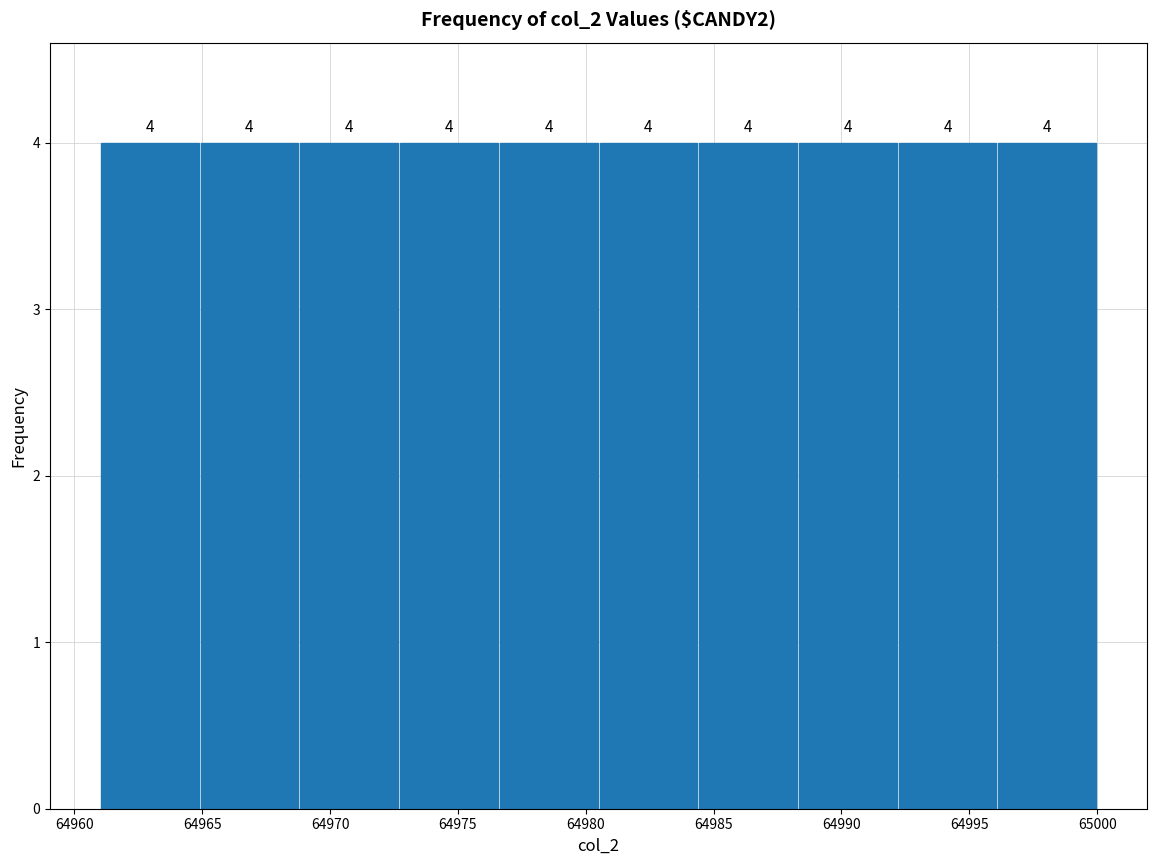

Reading left to right, transcribe this chart: for each bar, give the range it covers on the x-axis and its height. The bar edges are not printed on the chart, so give them approximately, as read against the axis.

64961.0 to 64964.9: 4
64964.9 to 64968.8: 4
64968.8 to 64972.7: 4
64972.7 to 64976.6: 4
64976.6 to 64980.5: 4
64980.5 to 64984.4: 4
64984.4 to 64988.3: 4
64988.3 to 64992.2: 4
64992.2 to 64996.1: 4
64996.1 to 65000.0: 4